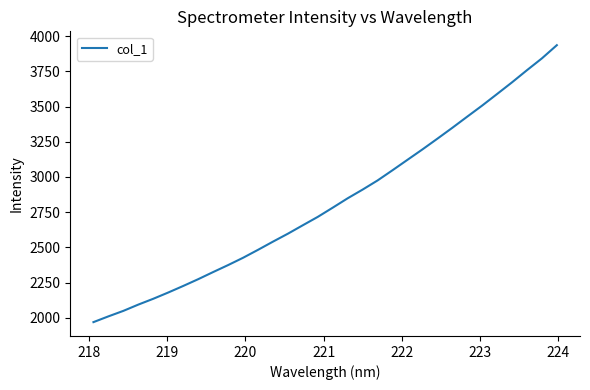

What is the maximum value shown in the chart?

3935.3